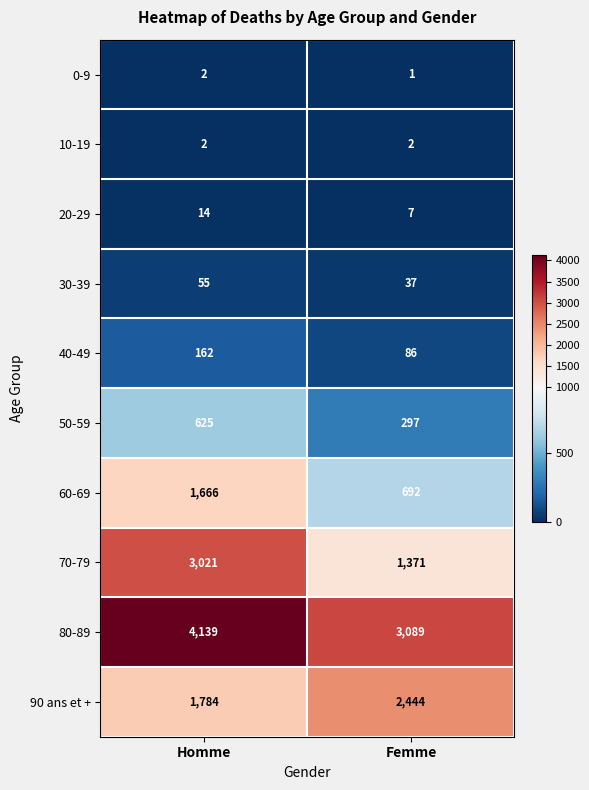

The value of 80-89 at Femme is 3089. True or false?

True